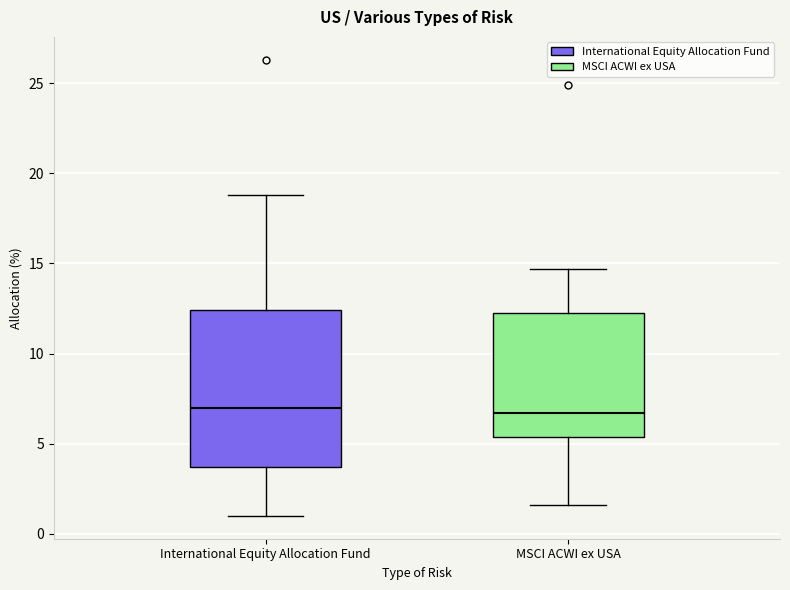

Where does the median line of the box for MSCI ACWI ex USA sit on the y-axis? The values are not printed on the chart, so give them approximately, as read against the axis.

6.5